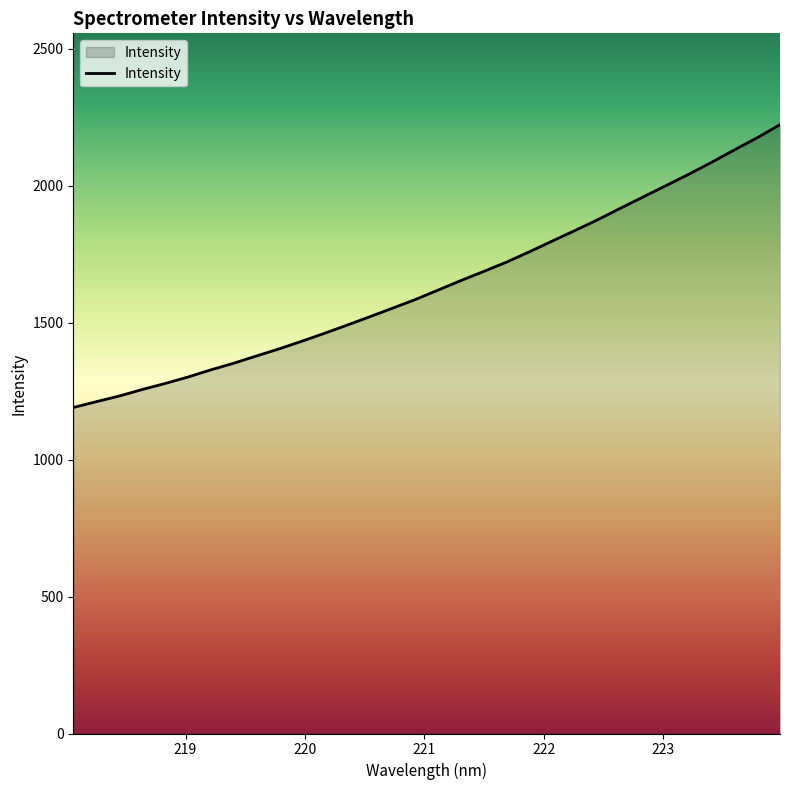

Reading right to left, what are all the values shown in this chart?

2223.2	2175.5	2131.1	2085.9	2042.4	2000.9	1959.6	1918.4	1876.2	1836.7	1798.1	1759.1	1721.5	1687.4	1654.2	1619.5	1584.8	1553.2	1522.0	1491.1	1460.9	1431.9	1404.0	1377.8	1351.3	1327.1	1301.0	1277.5	1255.6	1231.9	1211.5	1190.3